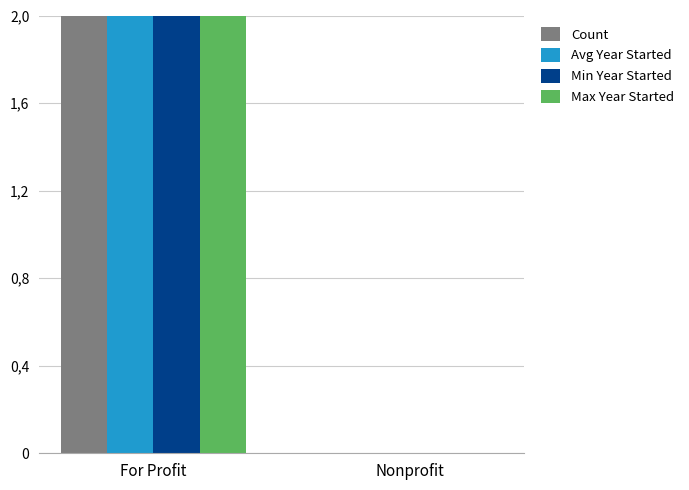

What is the label of the 2nd bar from the right?

For Profit